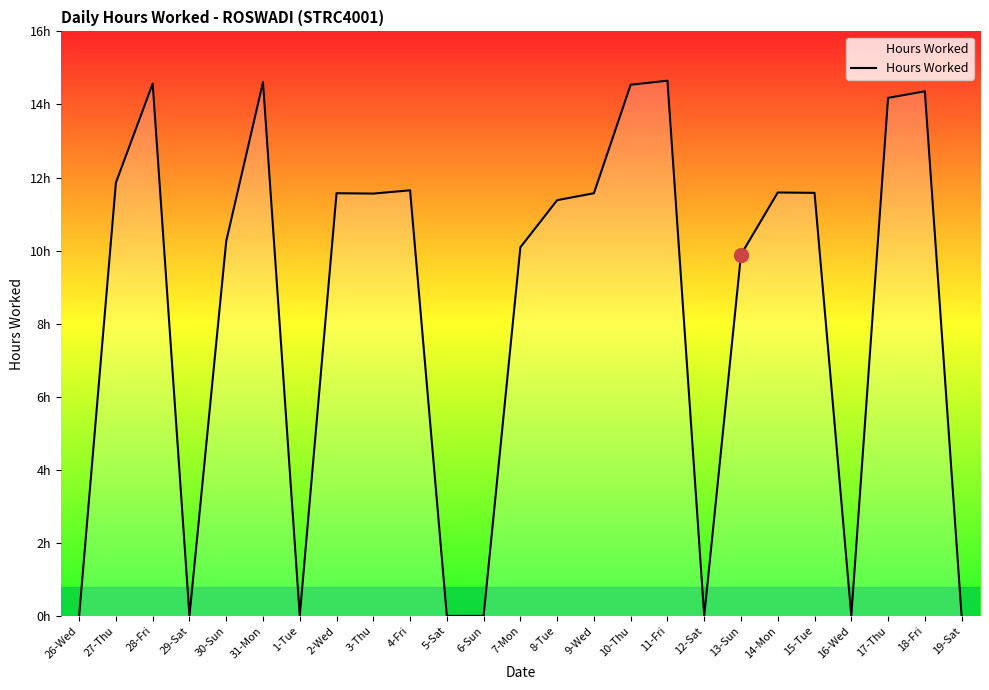

Does the chart have visible grid lines?

No